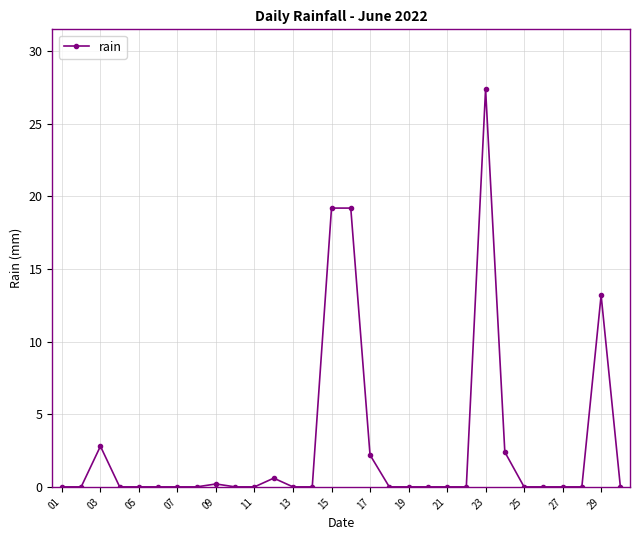

What is the greatest value displayed?

27.4